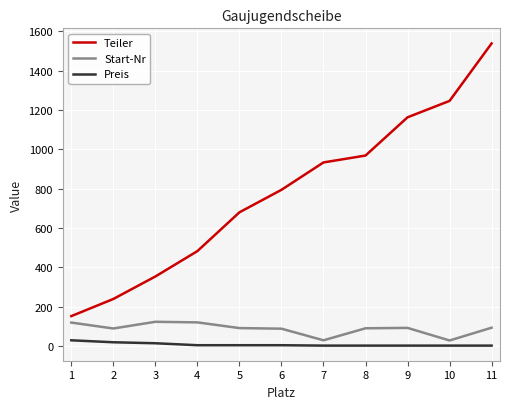

List the series in order of their peak value, highest first.

Teiler, Start-Nr, Preis